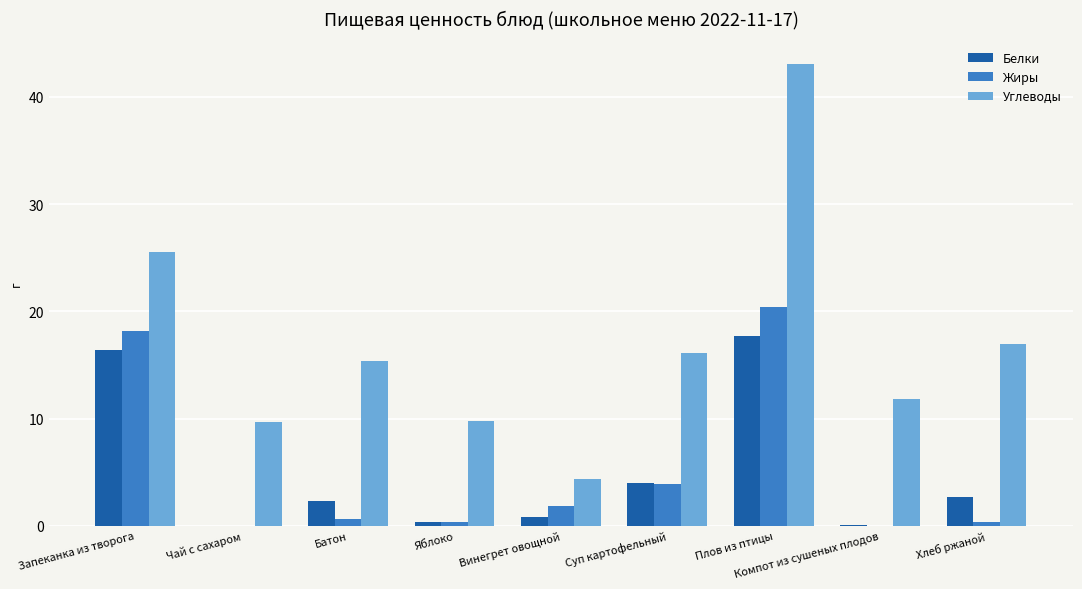

What is the sum of all Белки values?

44.4